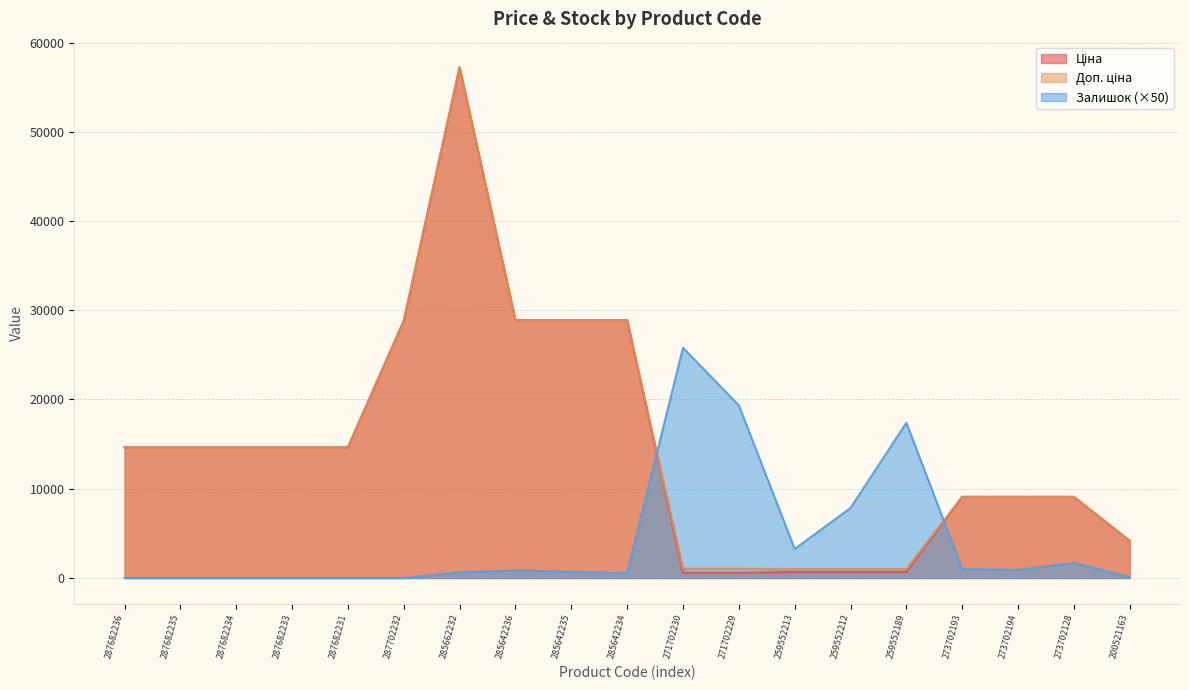

What is the sum of the Залишок values at 287682233 and 273702128?

1700.0